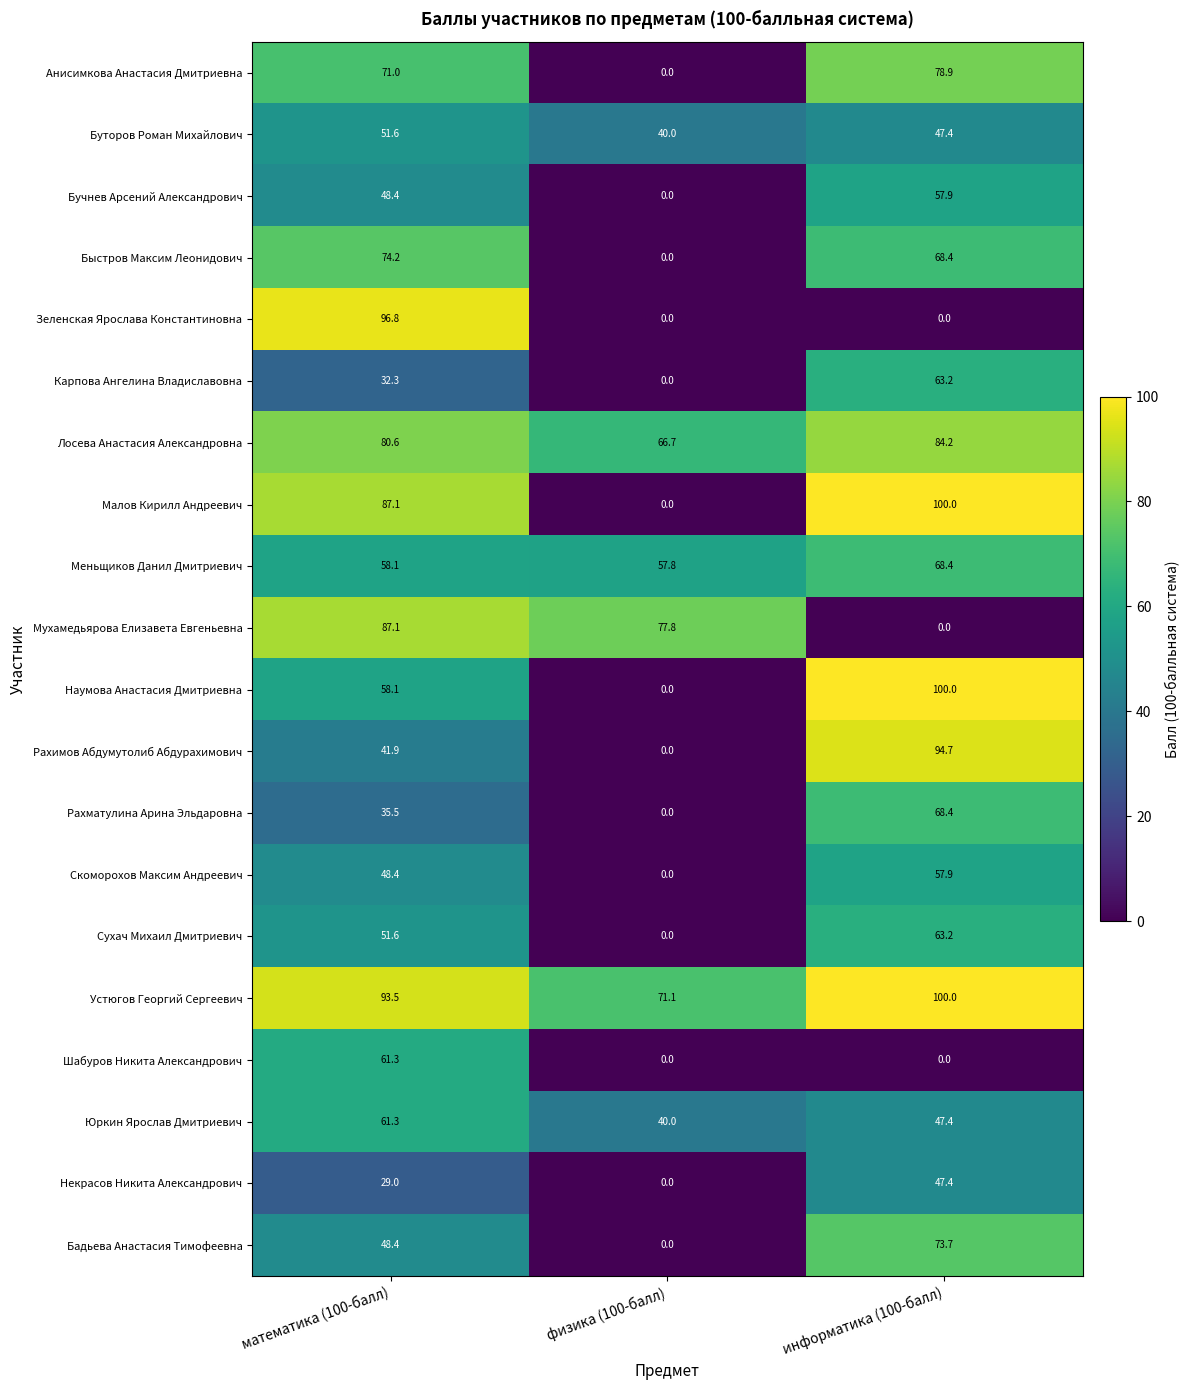

At which category does the chart reach its peak across all series?

информатика (100-балл)